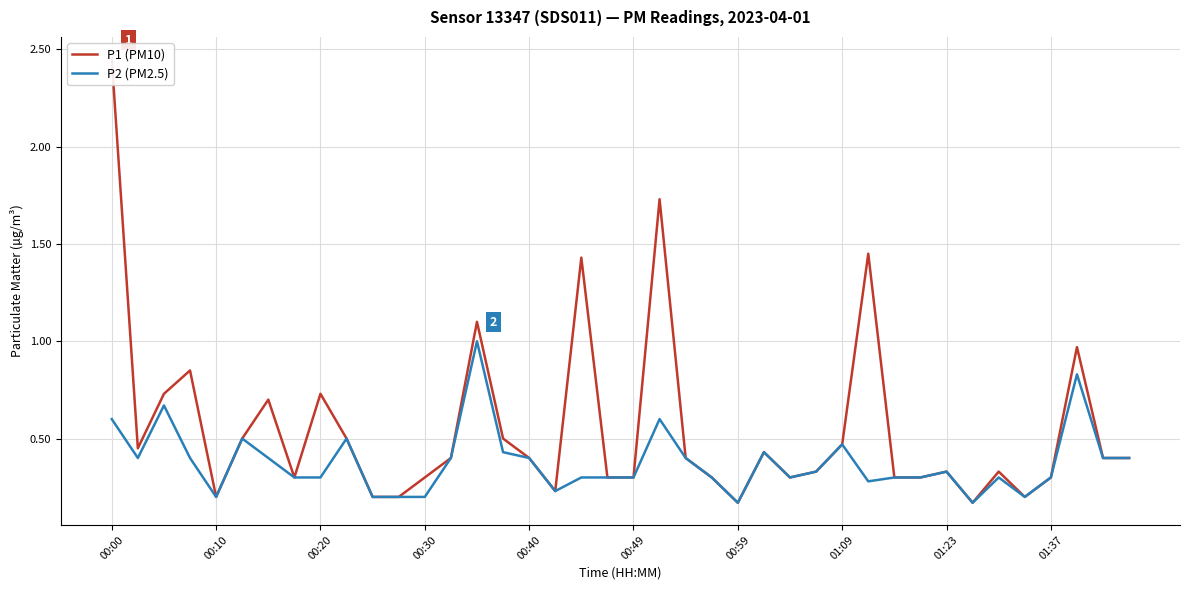

What is the minimum value shown in the chart?

0.2